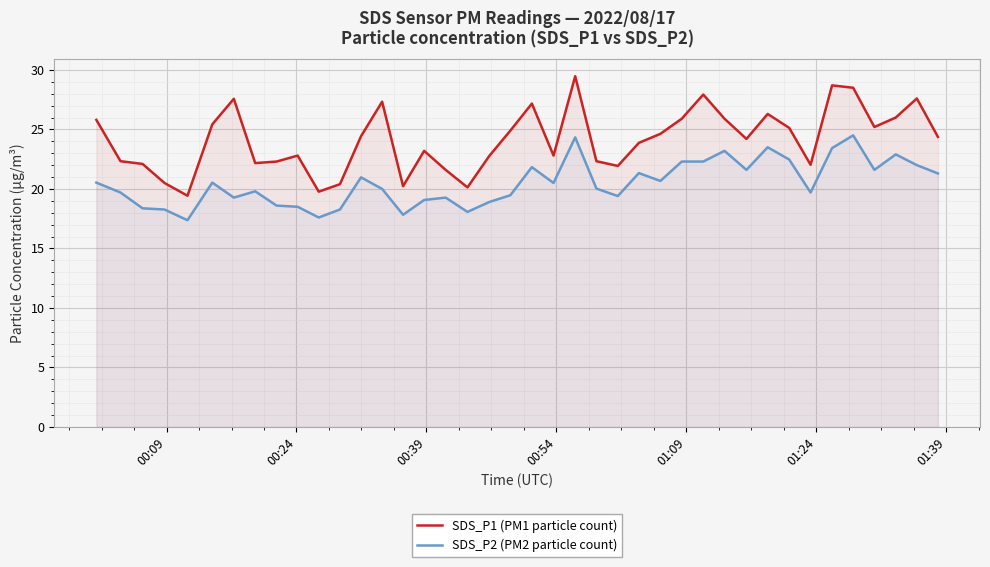

Which series has the largest total across all categories?

SDS_P1 (PM1 particle count)